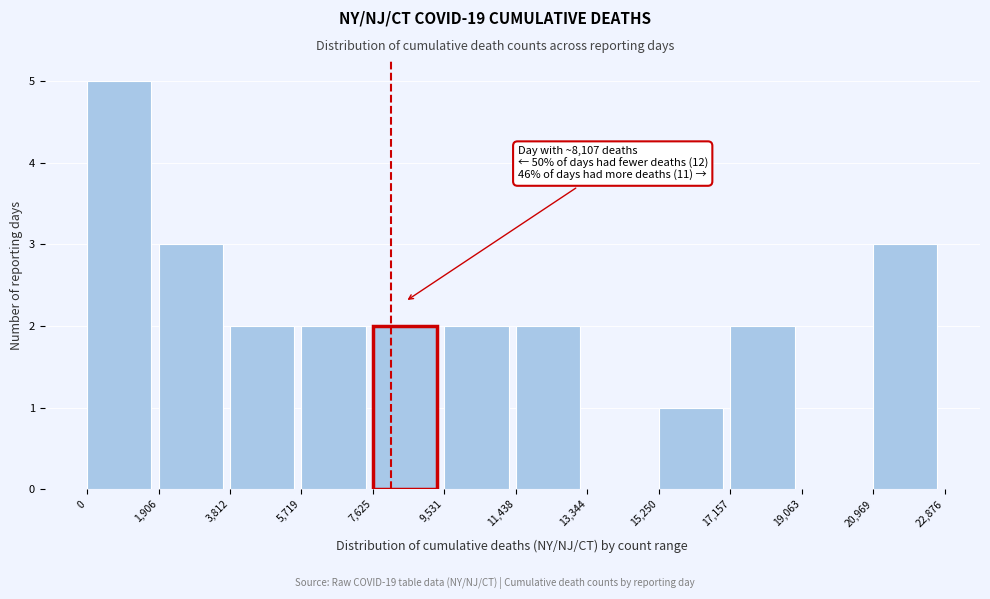

Over which range of the x-axis is the bar tallest?

0 to 1,906